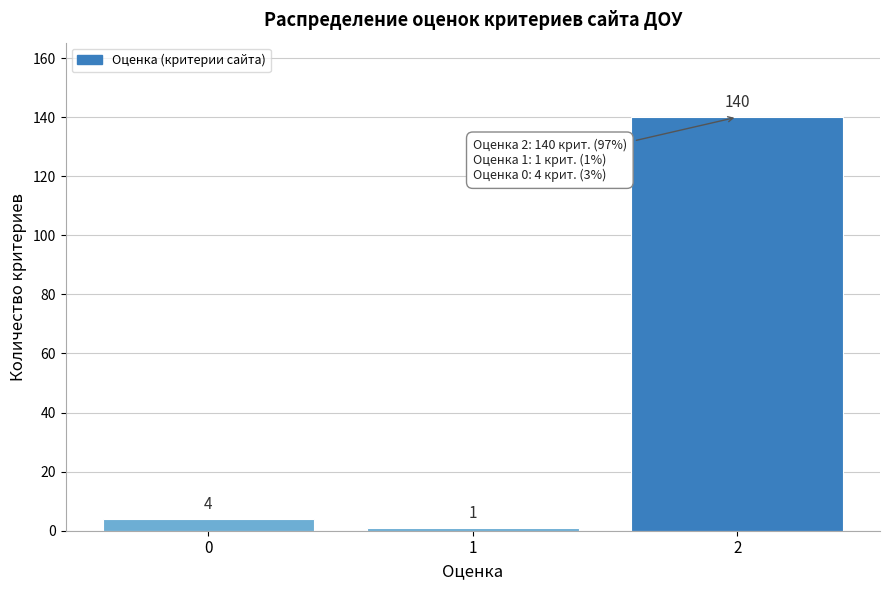

Reading left to right, what are all the values shown in this chart?

4	1	140